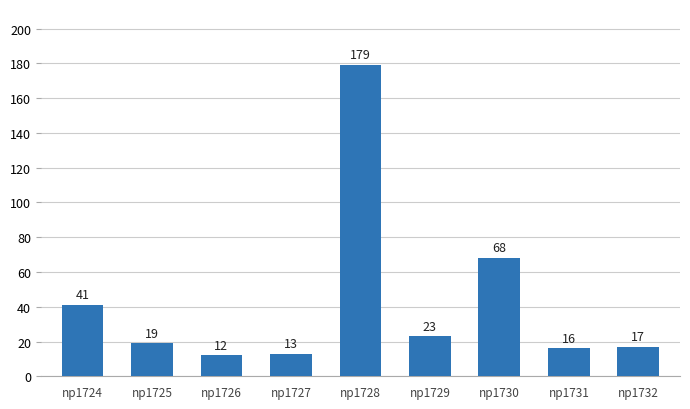

What is the change in value from np1726 to np1727?

+1